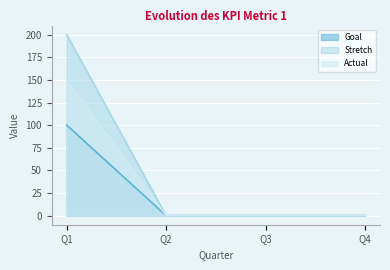

Count the number of data series in this chart.

3